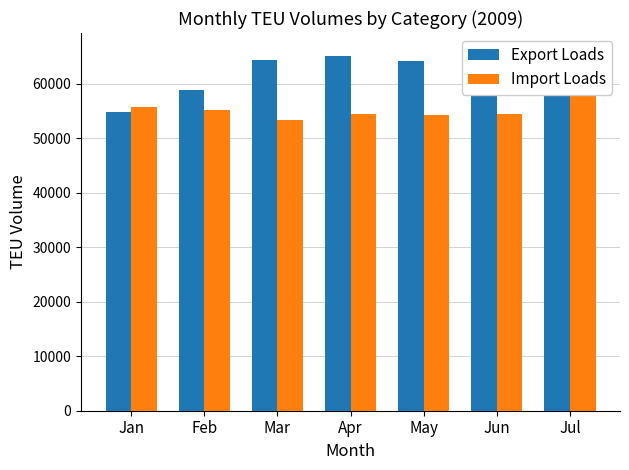

Reading left to right, list all the values displayed in this chart.

Export Loads: Jan=54809	Feb=58763	Mar=64383	Apr=65024	May=64106	Jun=65992	Jul=65423
Import Loads: Jan=55634	Feb=55223	Mar=53377	Apr=54487	May=54293	Jun=54490	Jul=58313